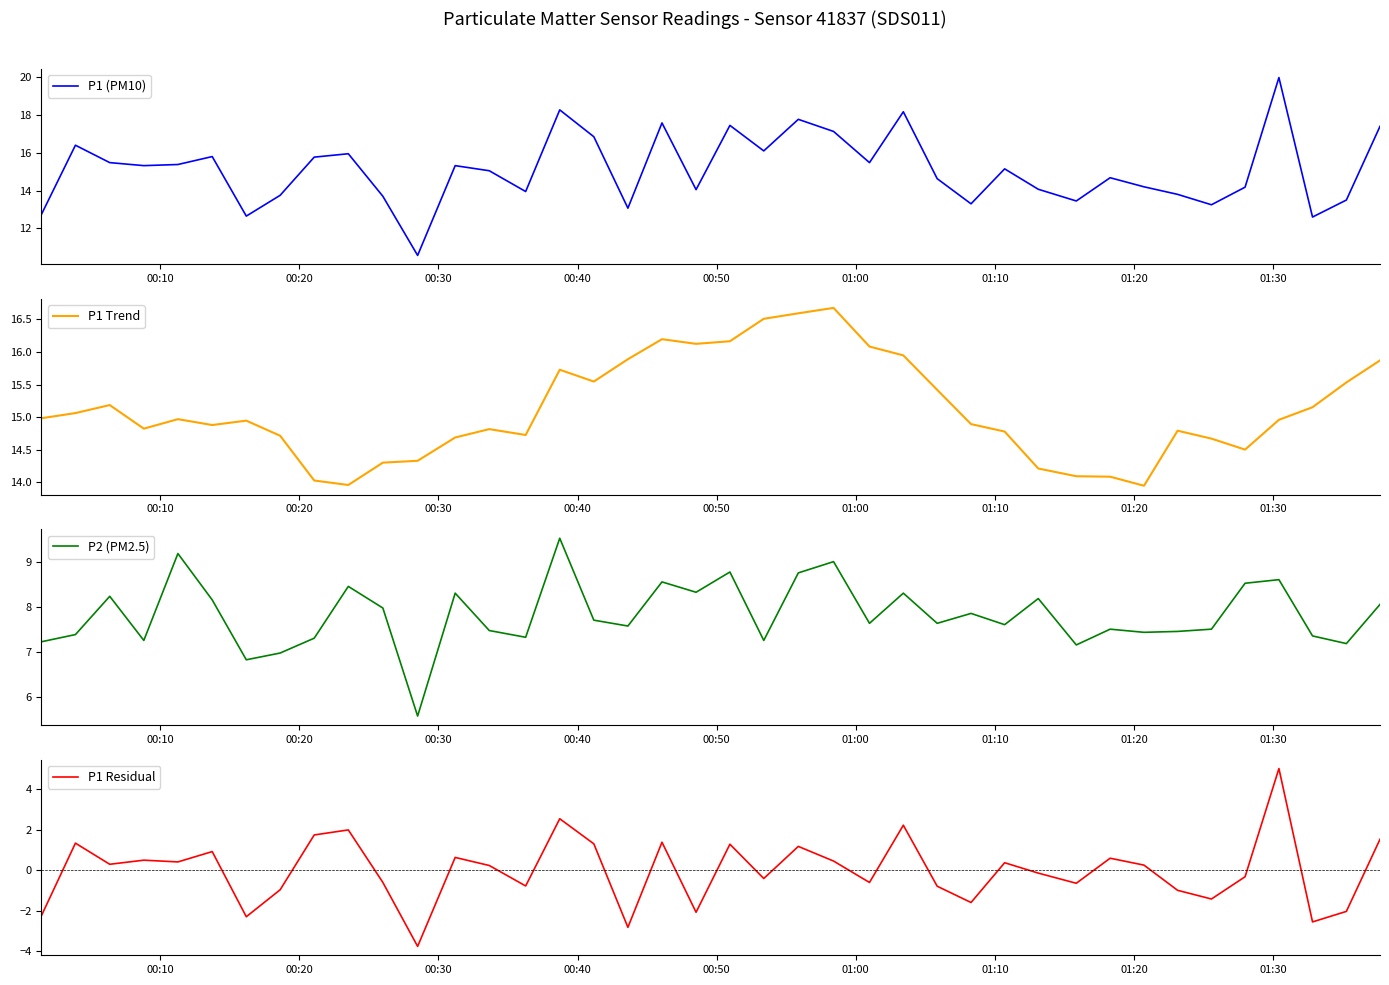

What is the maximum value for P1 (PM10)?

20.0